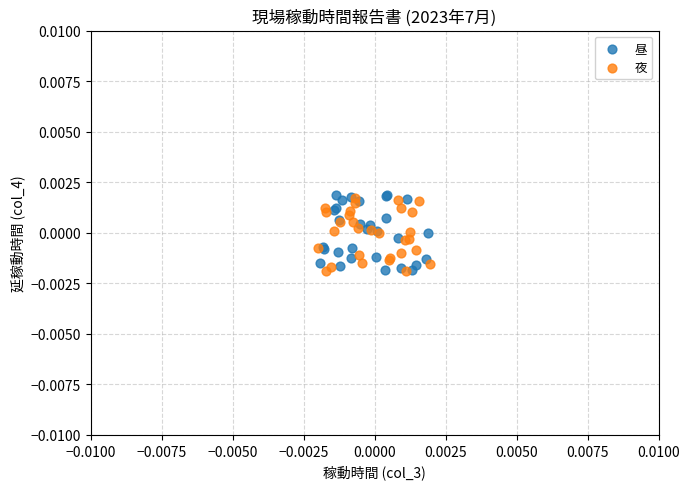

Which series has the widest spread of Y values?

昼